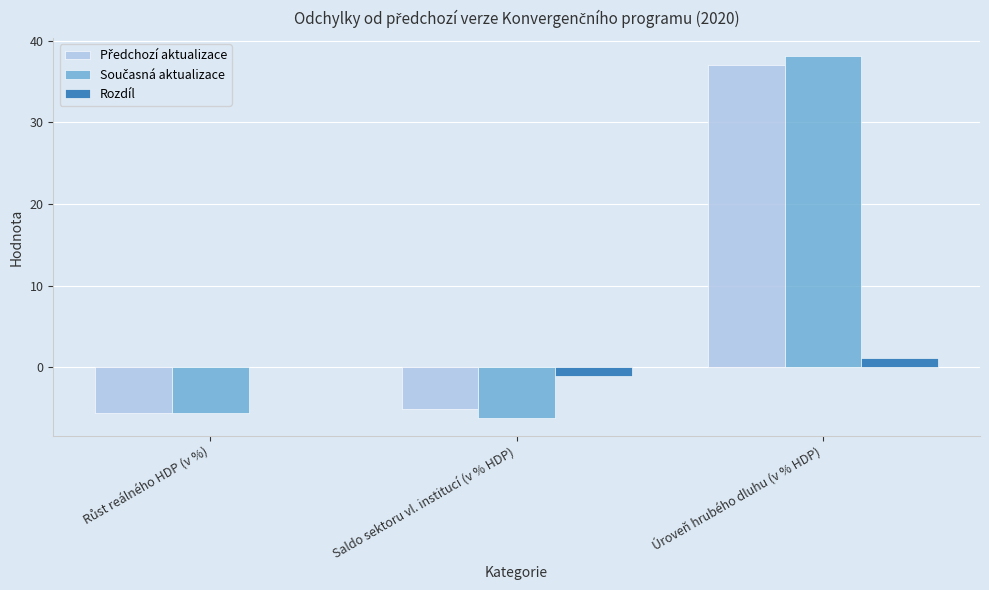

Are the bars horizontal?

No